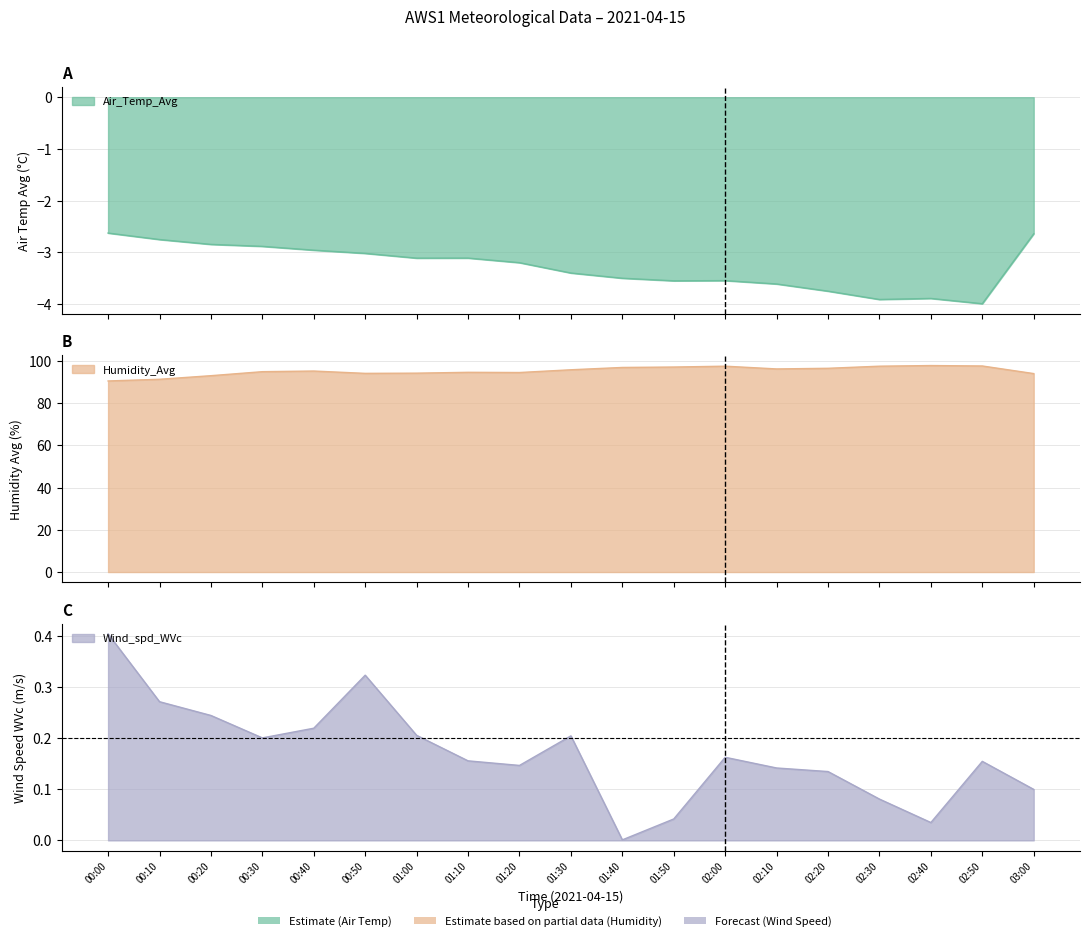

True or false: Wind_spd_WVc and Humidity_Avg cross at least once.

False